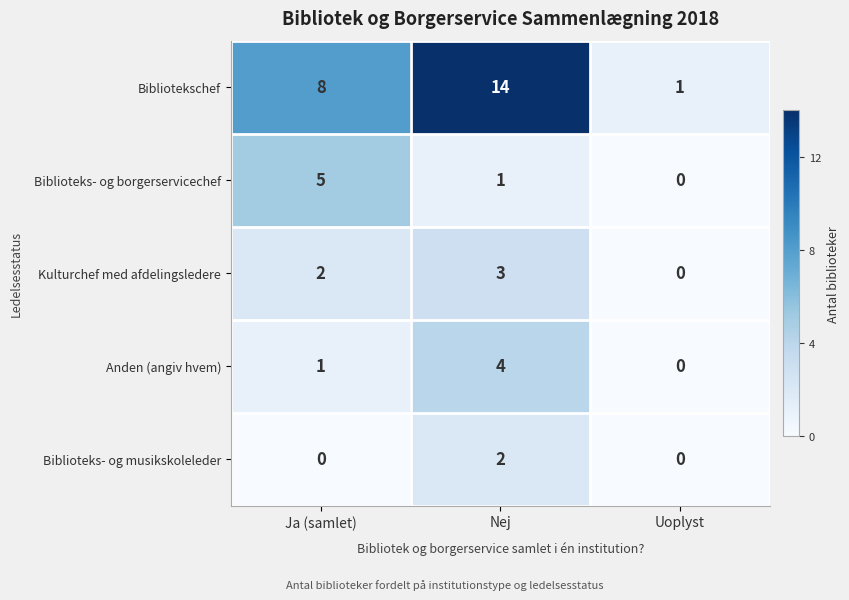

How many series are shown in this chart?

5